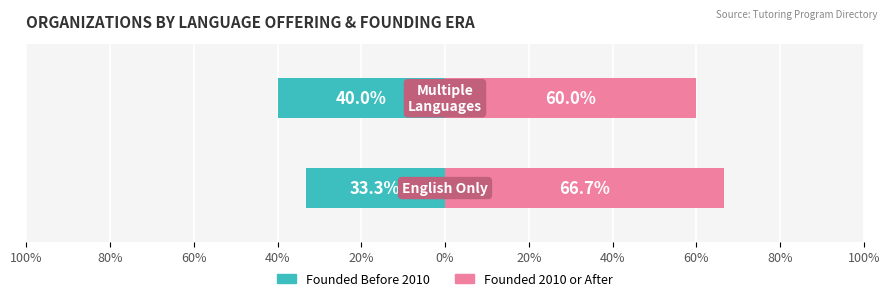

Reading left to right, extract all data points from this chart.

Founded Before 2010: -33.3	-40.0
Founded 2010 or After: 66.7	60.0